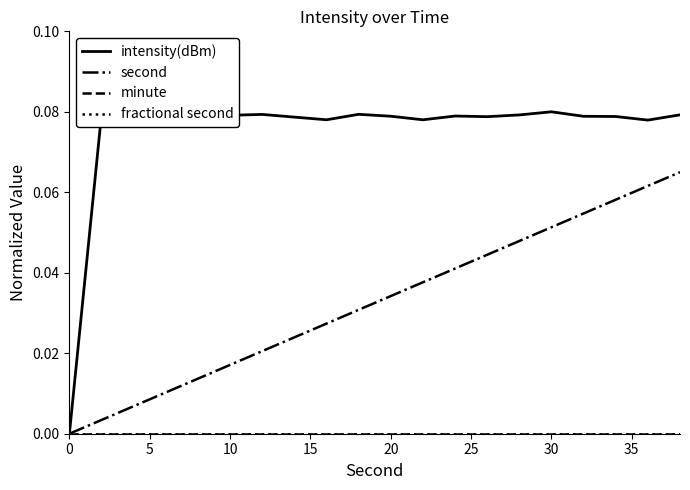

What is the label of the 8th point from the left?

35